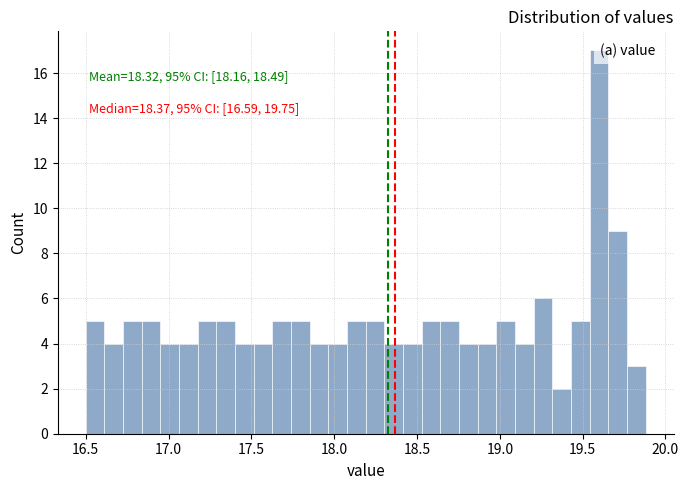

Read against the x-axis, roughly where is the centre of the tallest bar?

19.60